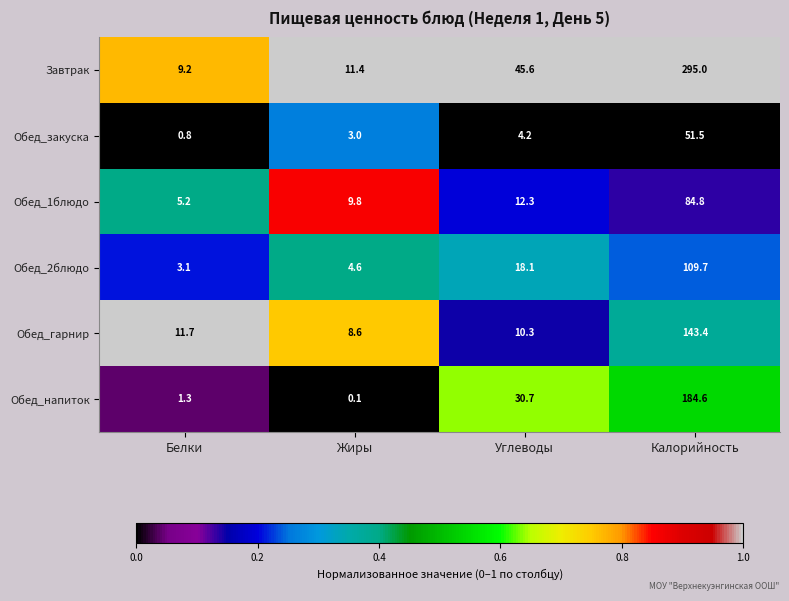

The value of Завтрак at Углеводы is 15.2. True or false?

False